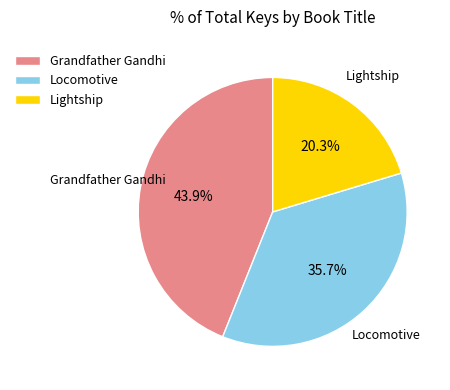

Which category has the biggest portion of the pie?

Grandfather Gandhi